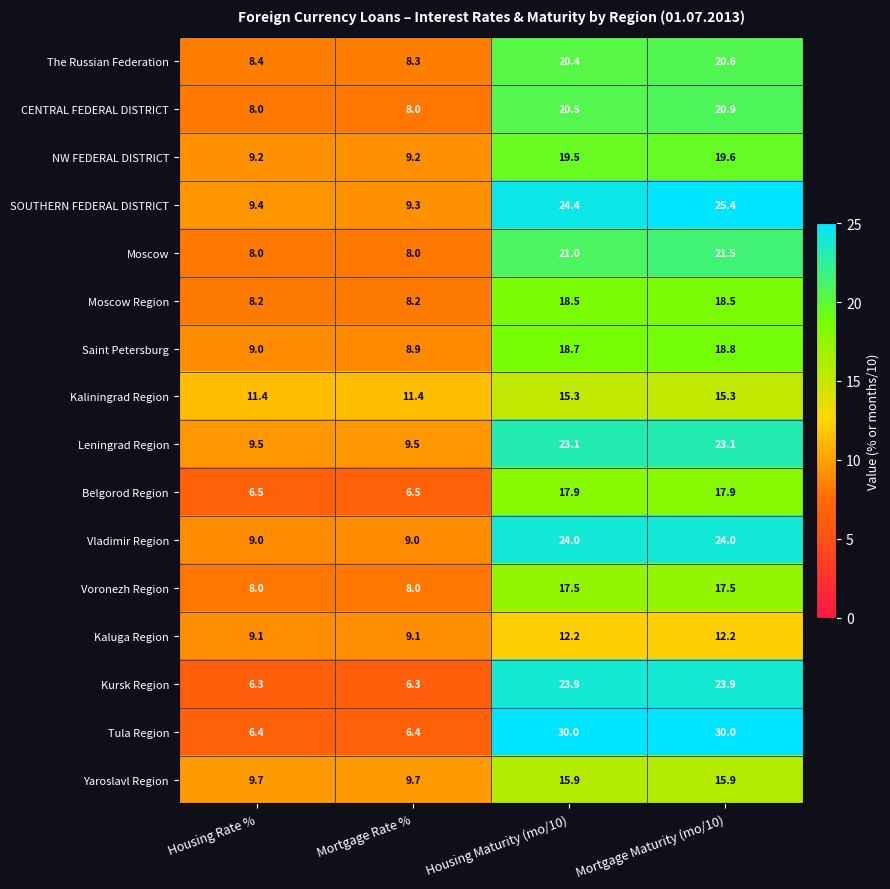

What is the difference between the maximum and minimum values in the Tula Region series?

23.6